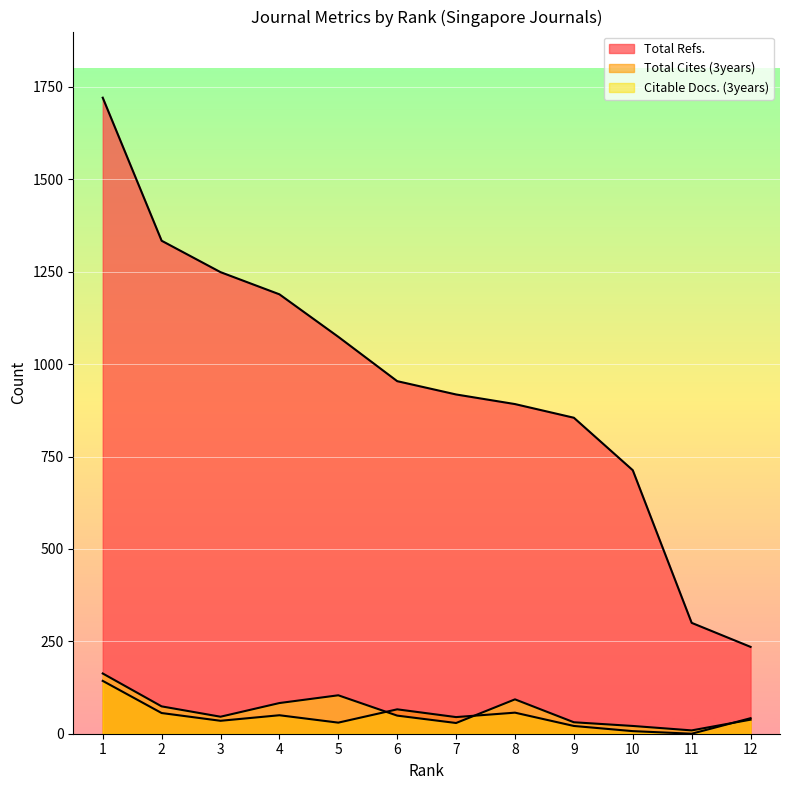

At which label does Total Refs. reach its minimum?

12